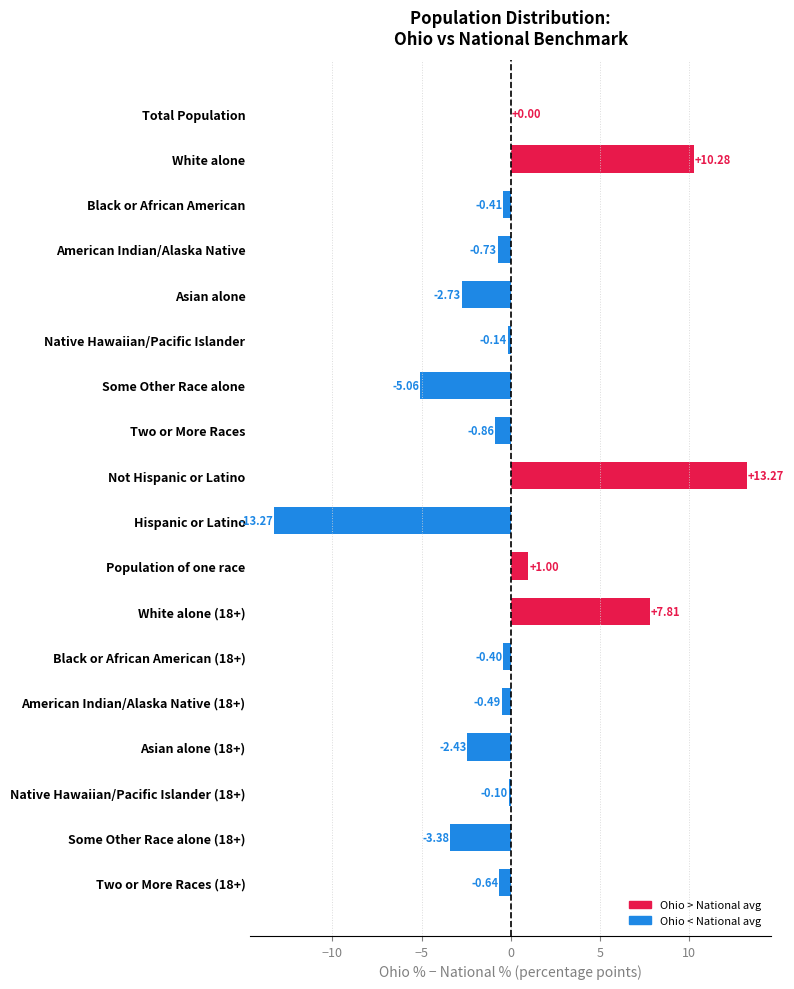

At which label is the value closest to 0?

Total Population